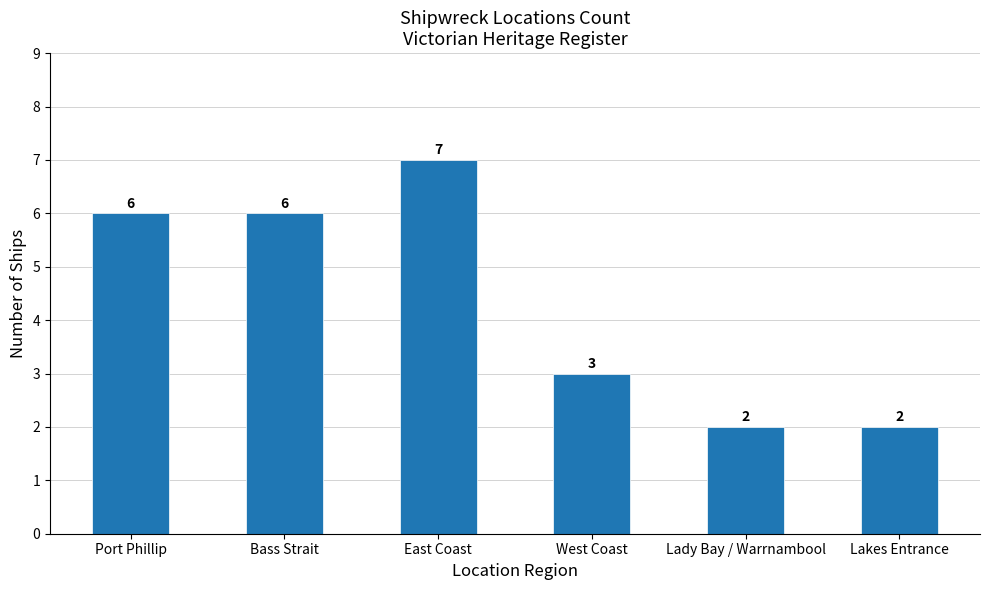

True or false: the data shows 11 at East Coast.

False